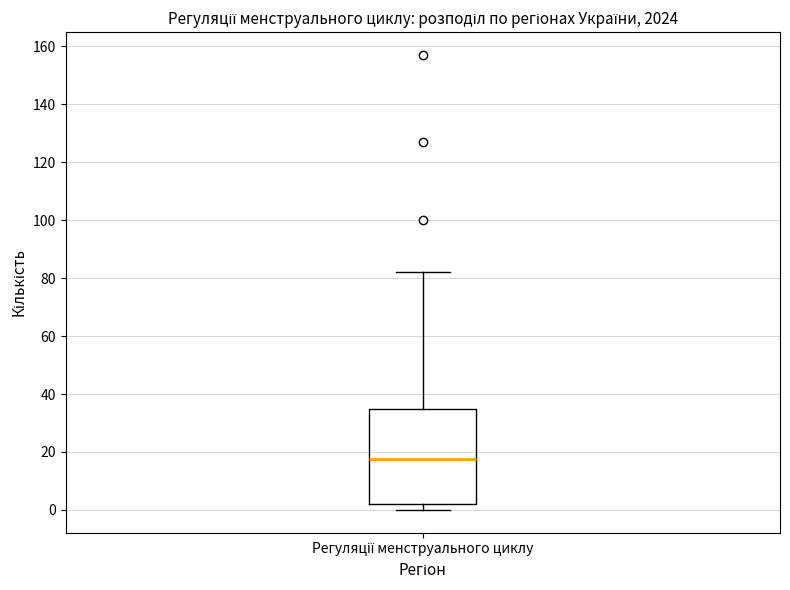

Where does the upper whisker of the box for Регуляції менструального циклу end on the y-axis? The values are not printed on the chart, so give them approximately, as read against the axis.

82